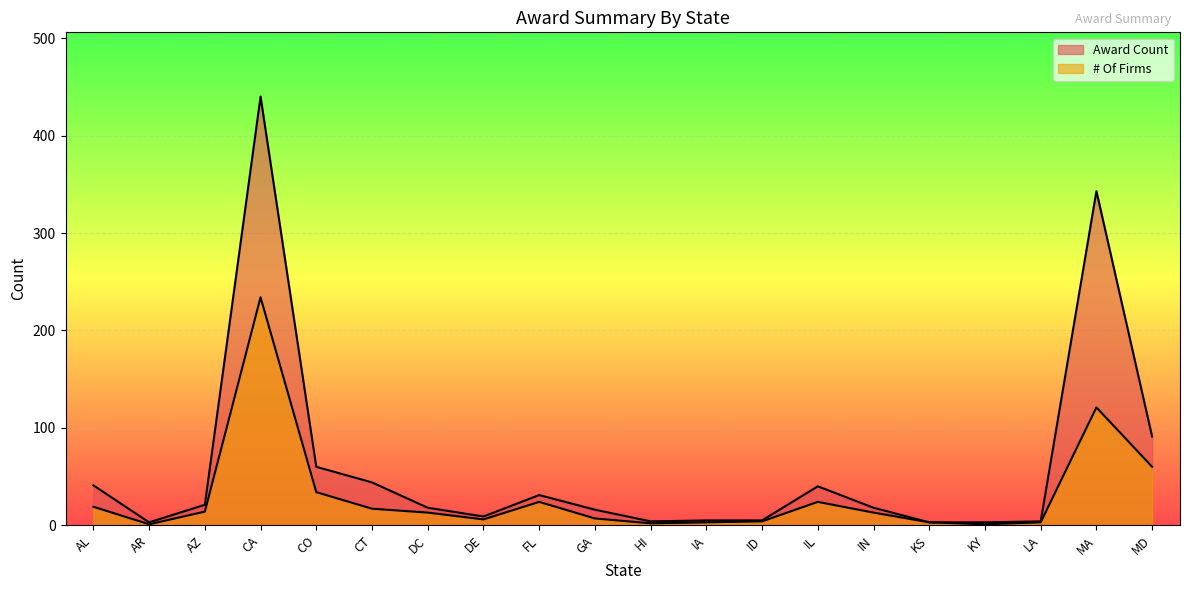

Is it true that # Of Firms equals 23 at AZ?

False